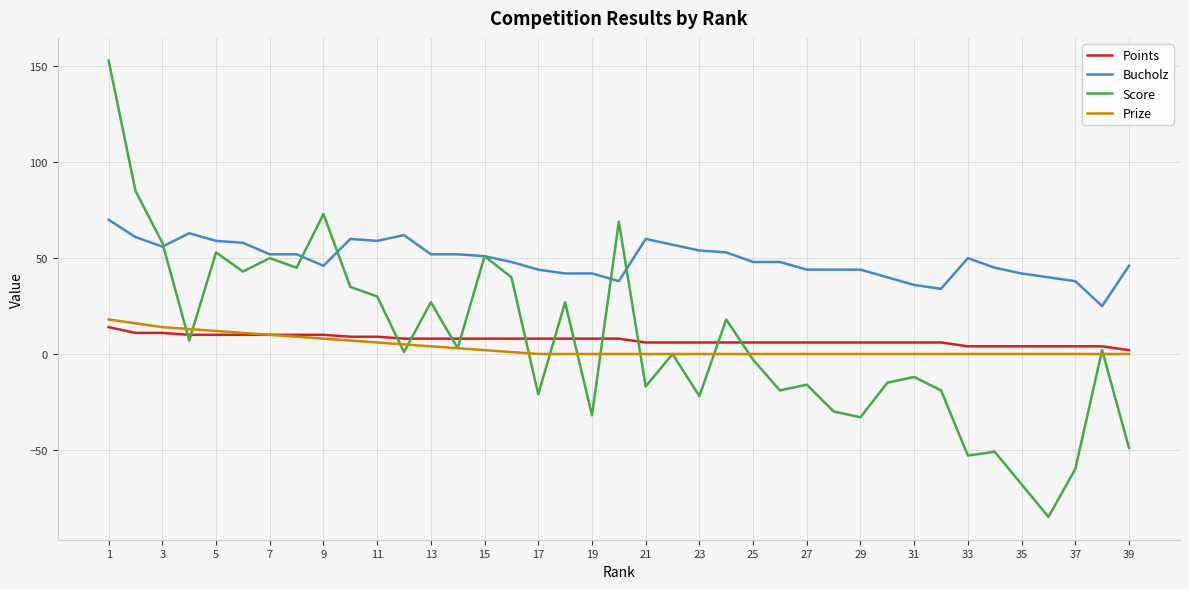

Which series has the largest range (max minus min)?

Score